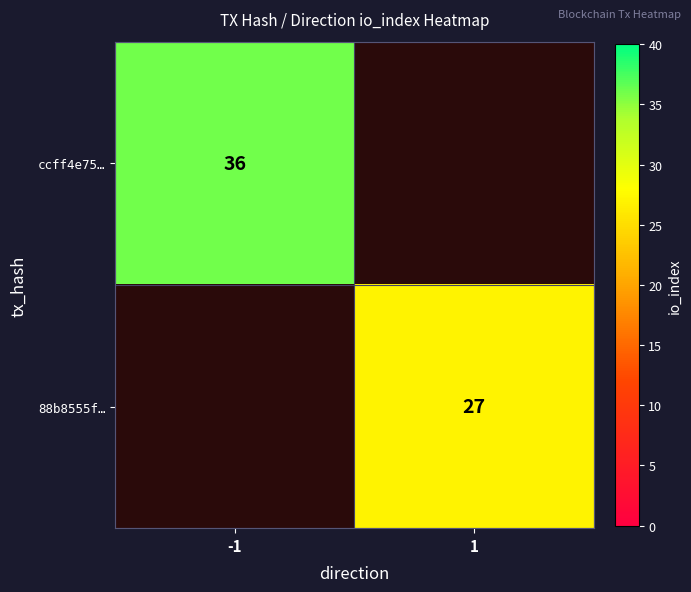

Which category has the lowest value across all series?

1